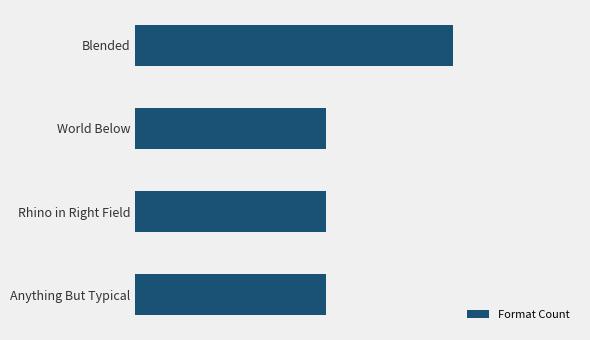

List the labels in order of value, smallest first.

1, 2, 3, 0